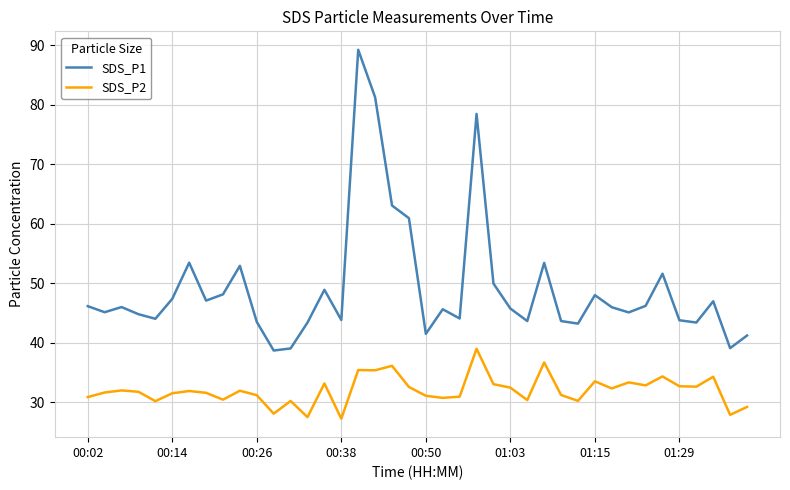

What is the maximum value for SDS_P1?

89.2